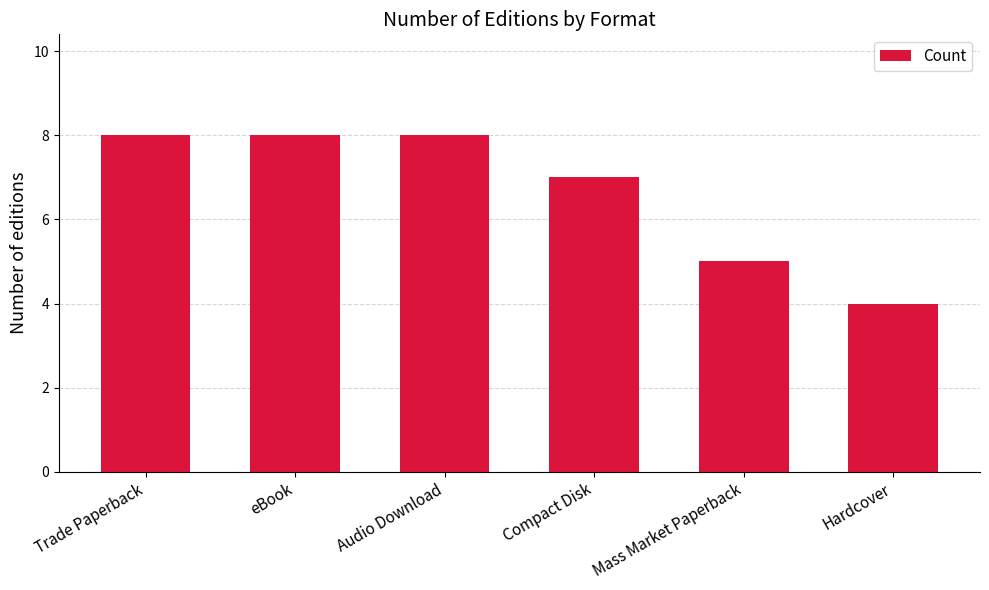

What is the ratio of the value at Compact Disk to the value at Mass Market Paperback?

1.4